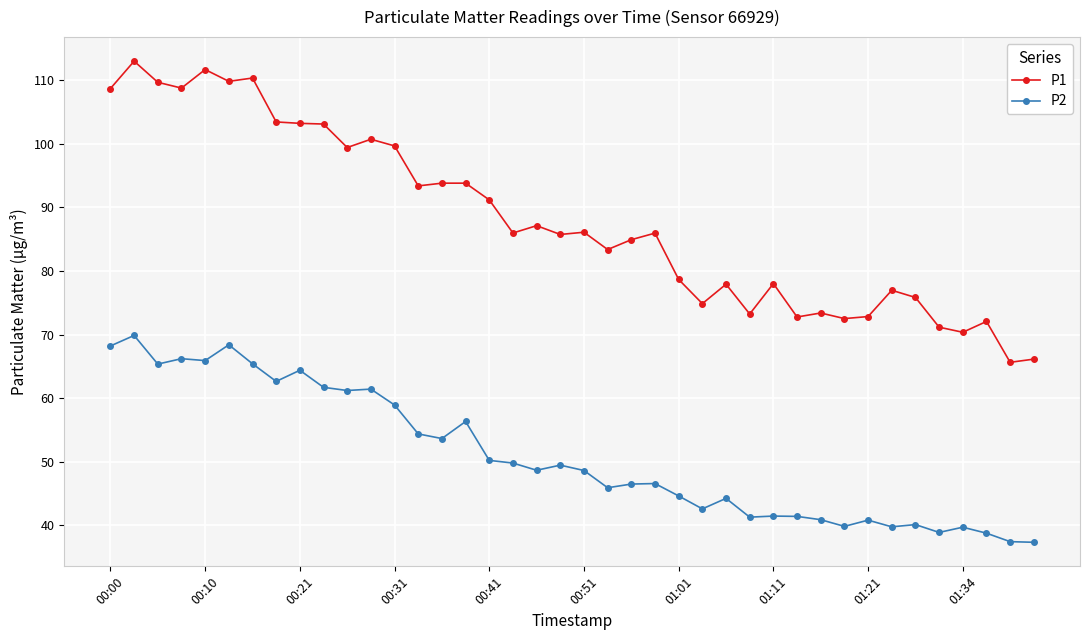

Which series has the largest range (max minus min)?

P1